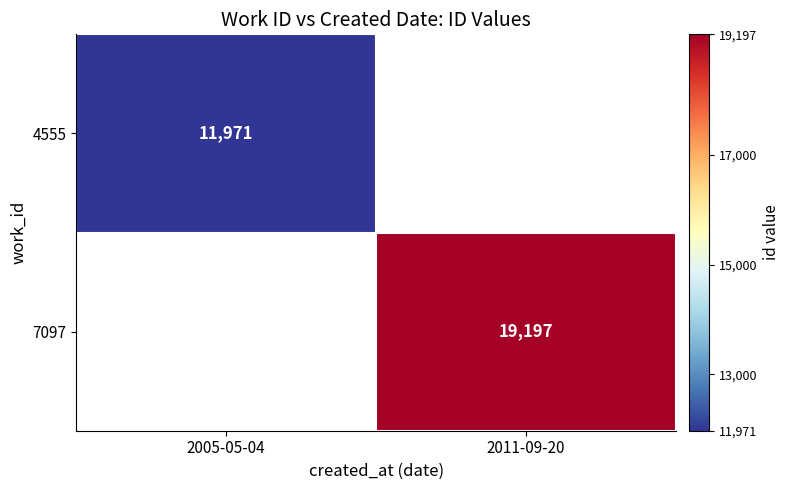

At how many categories does at least one series exceed 16719?

1